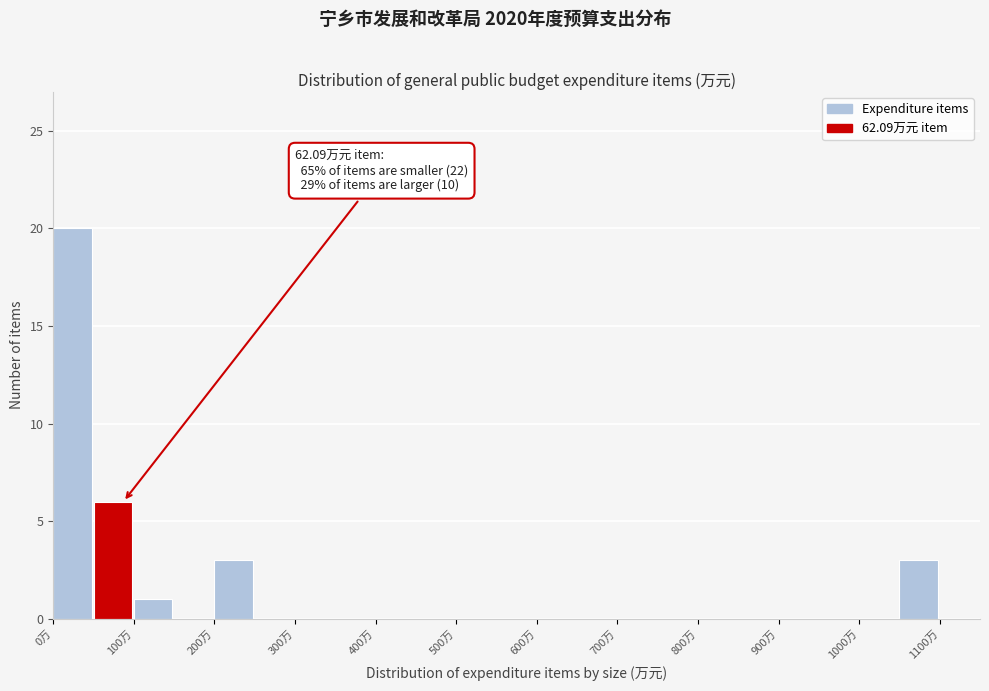

Which range on the x-axis has the tallest bar?

0 to 50